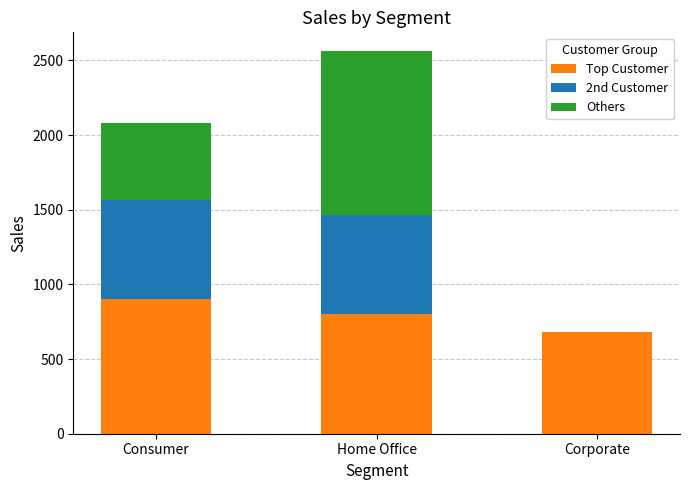

The value of Top Customer at Home Office is 799. True or false?

True